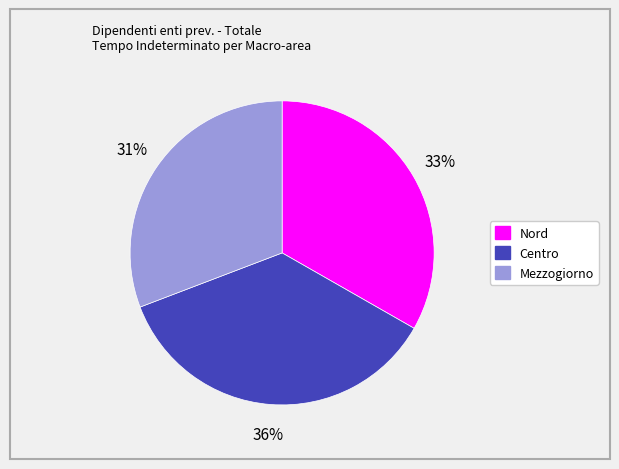

To the nearest percent, what percentage of the pie is Centro?

36%